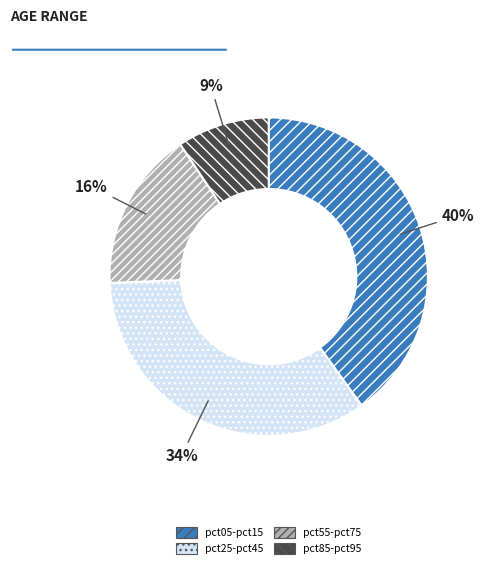

To the nearest percent, what is the difference between the largest and smallest slice percentages?

31%